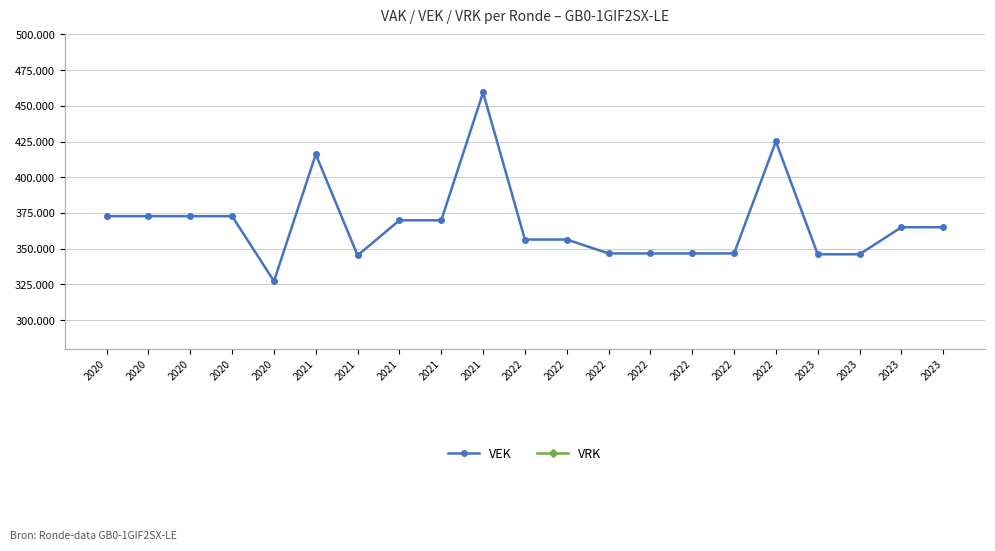

Which series has the largest total across all categories?

VEK